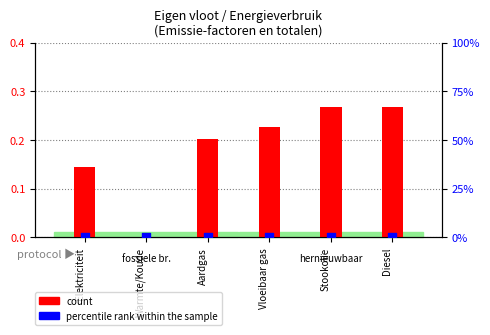

Which series has the largest total across all categories?

count